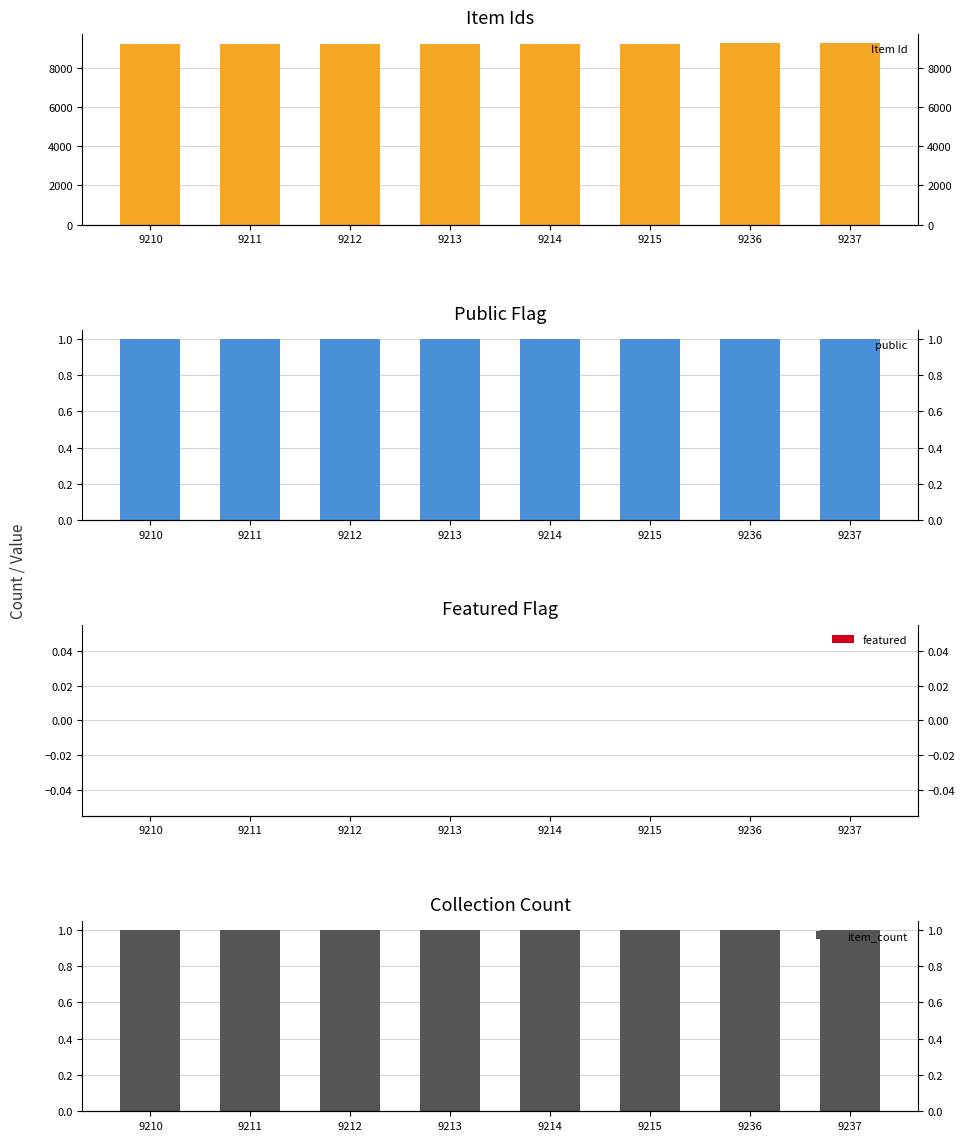

Between 9236 and 9237, which series saw the biggest shift?

Item Id